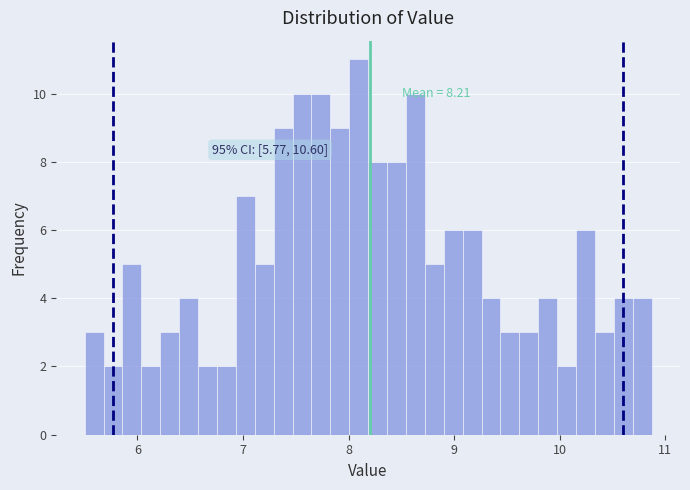

Around what value on the x-axis is the tallest bar? Give the approximate position of its centre, as read against the axis.

8.1